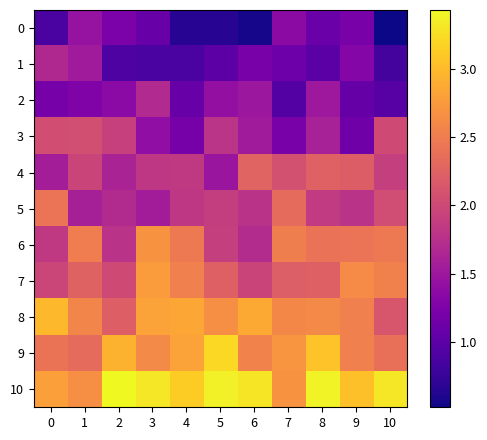

What is the difference between the highest and lowest values at 8?

2.4